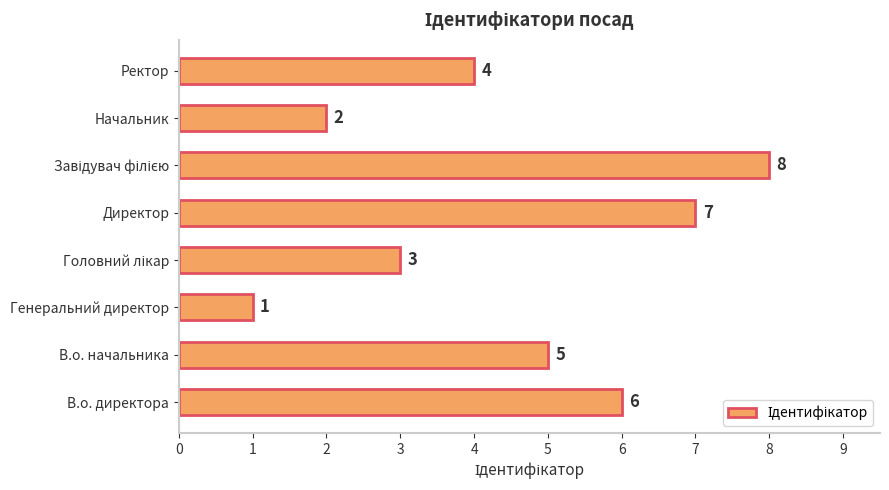

The chart shows a value of 1 at Начальник. True or false?

False